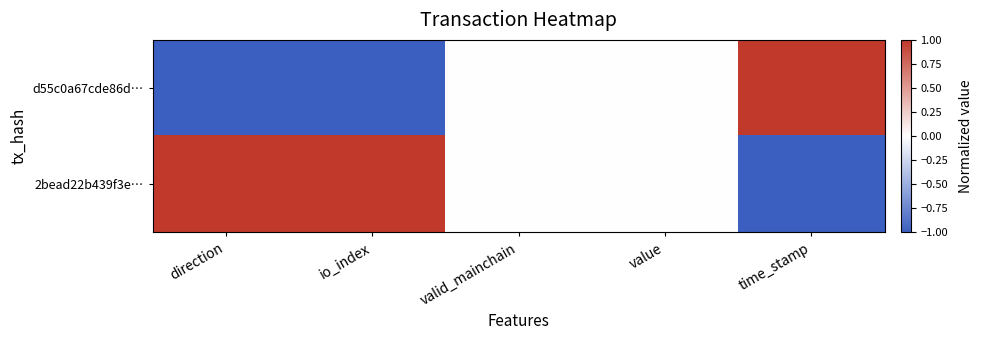

At value, list the series in order from smallest to largest.

d55c0a67cde86d…, 2bead22b439f3e…